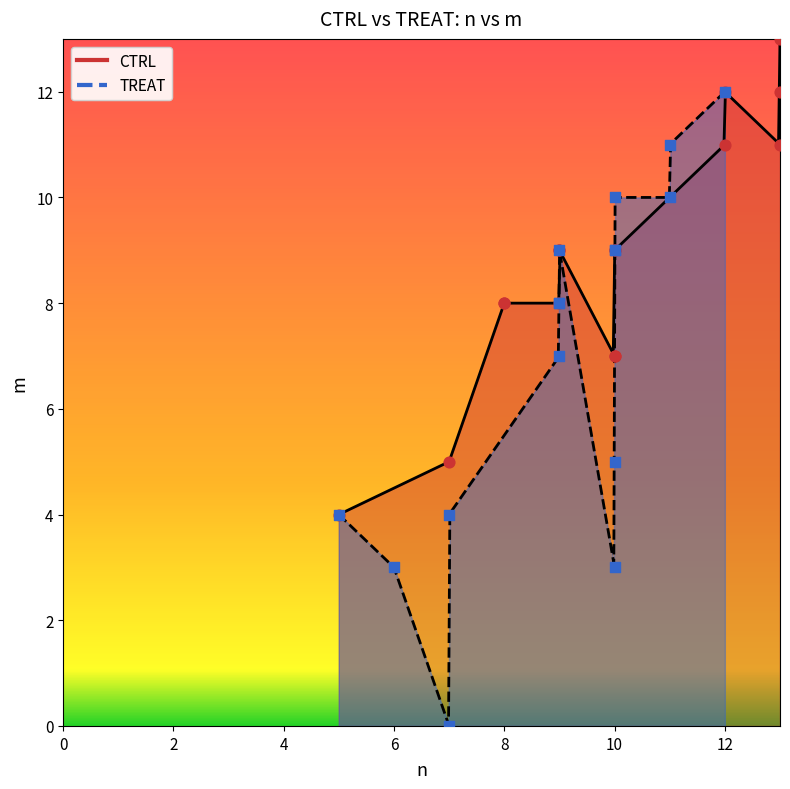

What are all the series names shown in the legend?

CTRL, TREAT